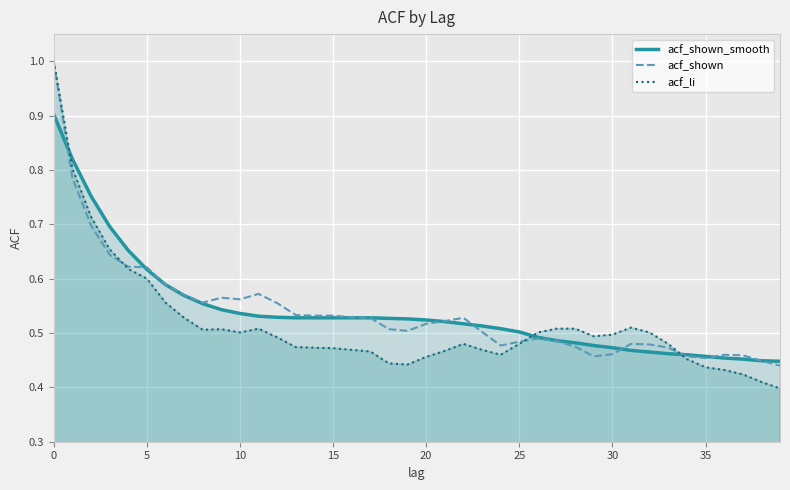

What is the label of the 14th point from the left?

13